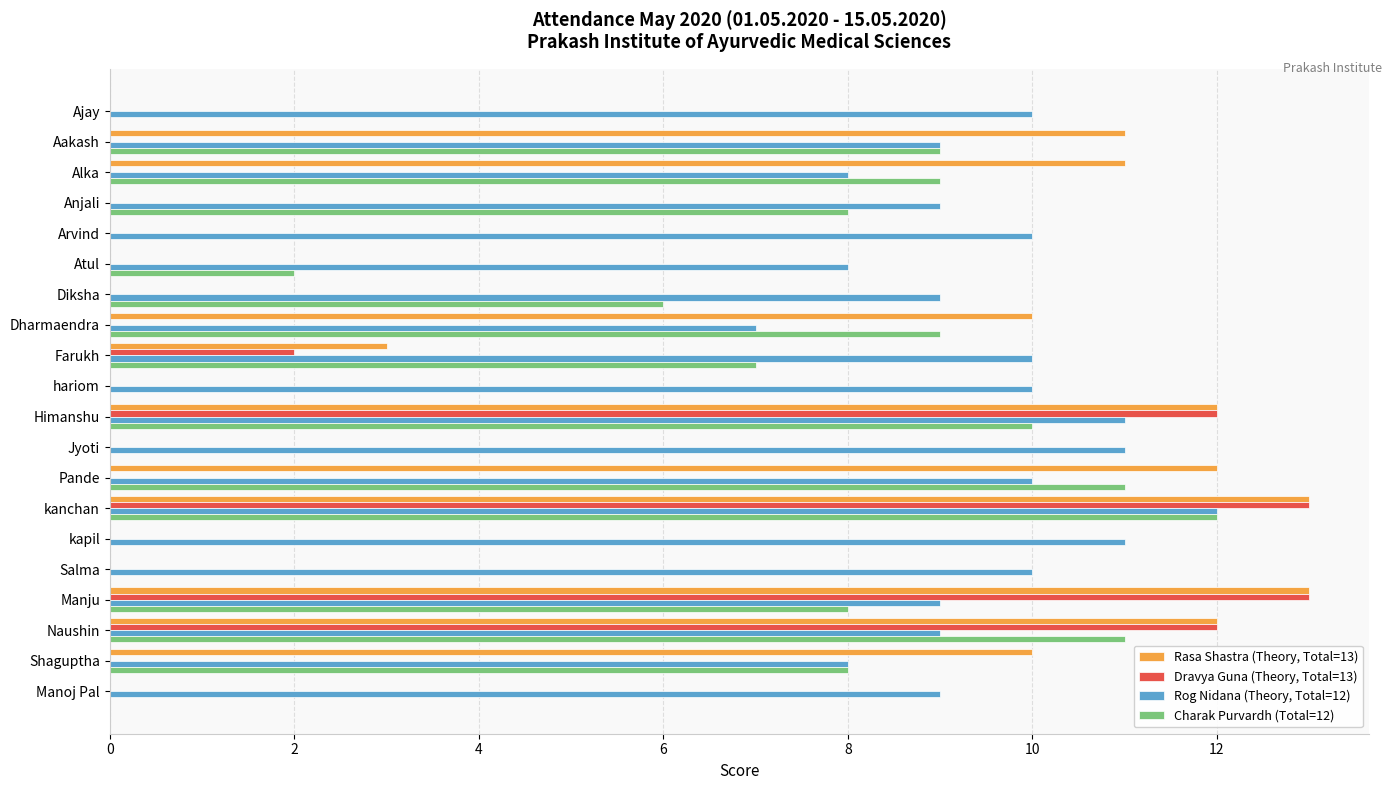

At which category is the sum across all series the highest?

kanchan